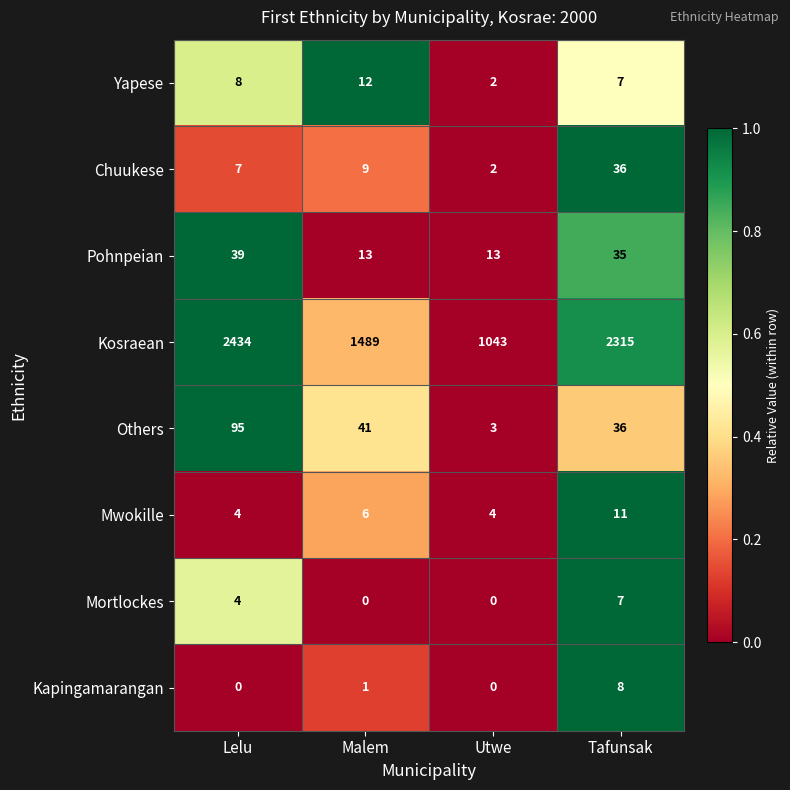

True or false: Mwokille has a value of 5 at Utwe.

False